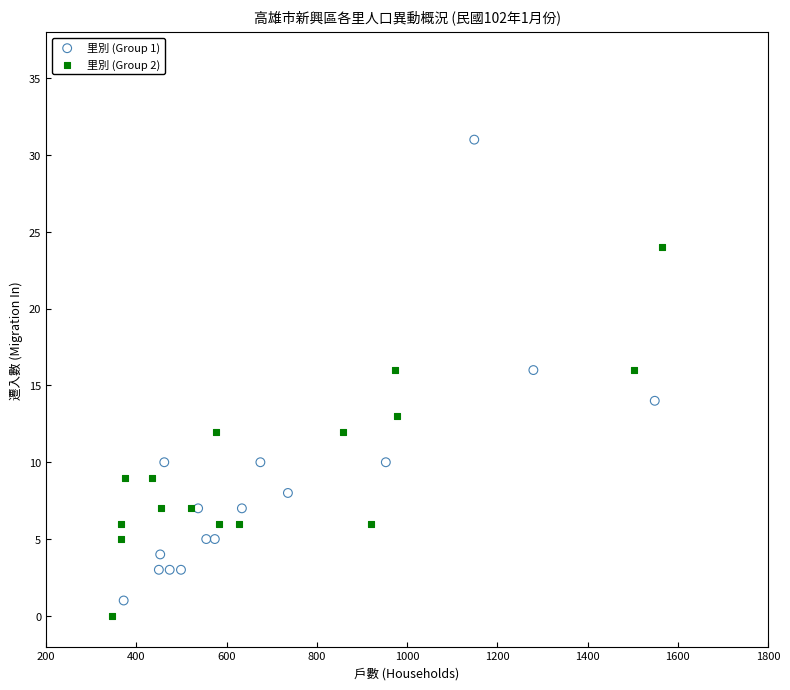

Which series has the largest Y range (max minus min)?

里別 (Group 1)